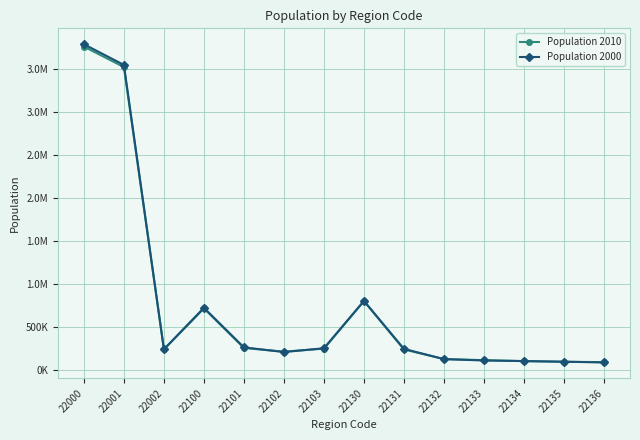

True or false: Population 2000 has a value of 3551563 at 22001.

True